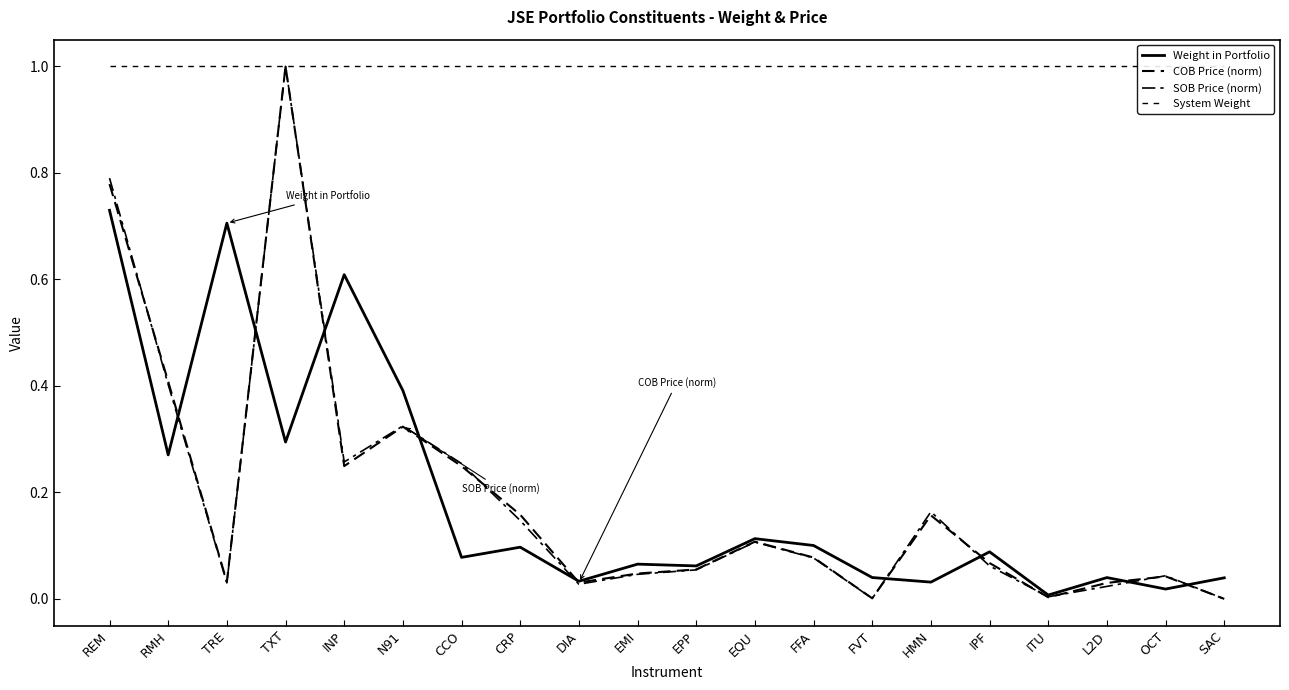

Which category has the highest value in the COB Price (norm) series?

TXT